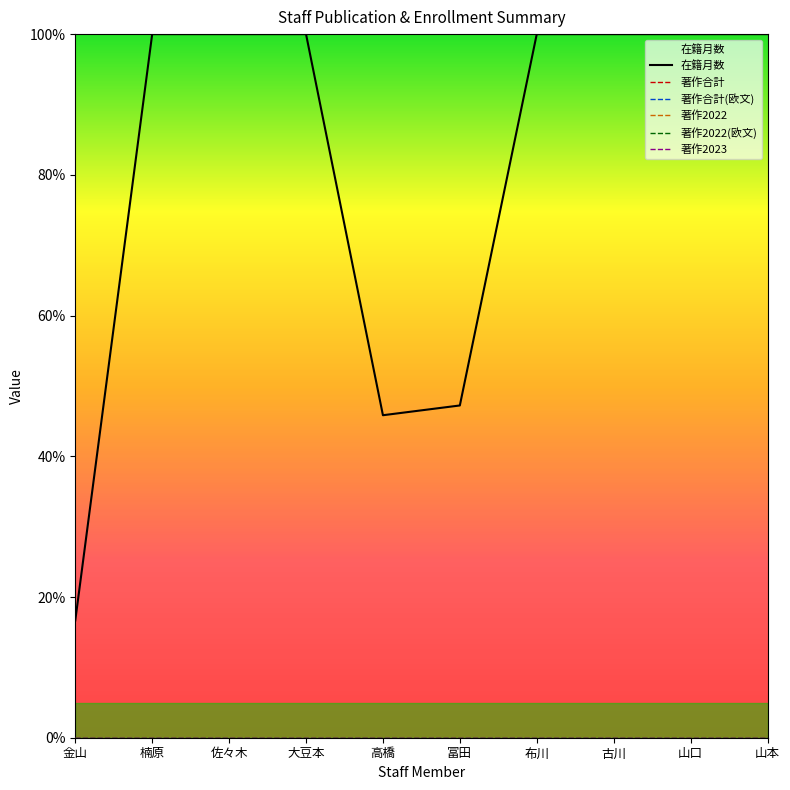

At 古川, list the series in order from largest to smallest.

在籍月数, 著作合計, 著作合計(欧文), 著作2022, 著作2022(欧文), 著作2023